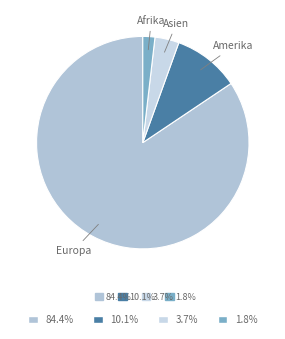

Does any single category account for the majority?

Yes